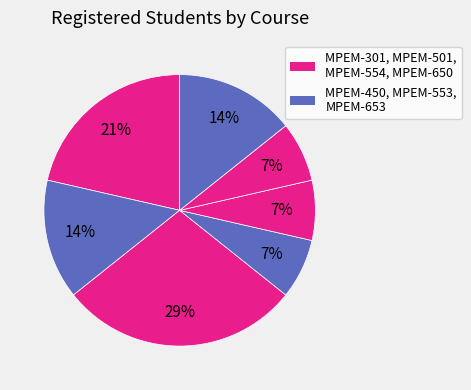

Count the number of slices in the pie.

7